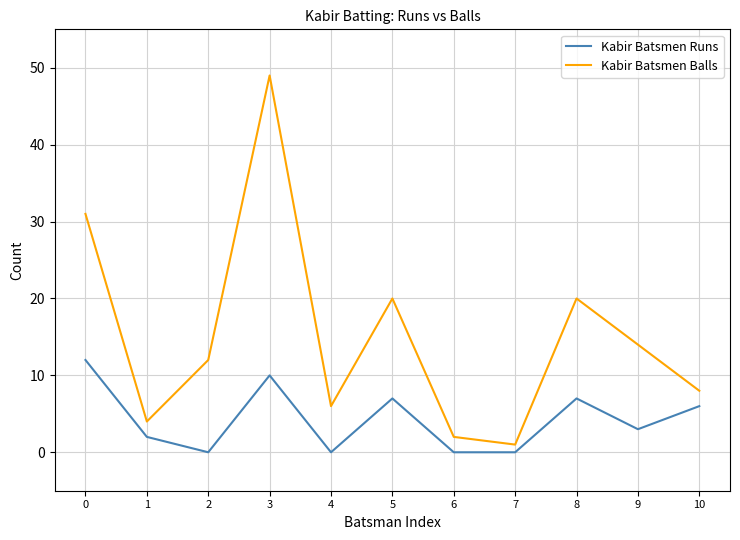

How many lines are shown in the chart?

2